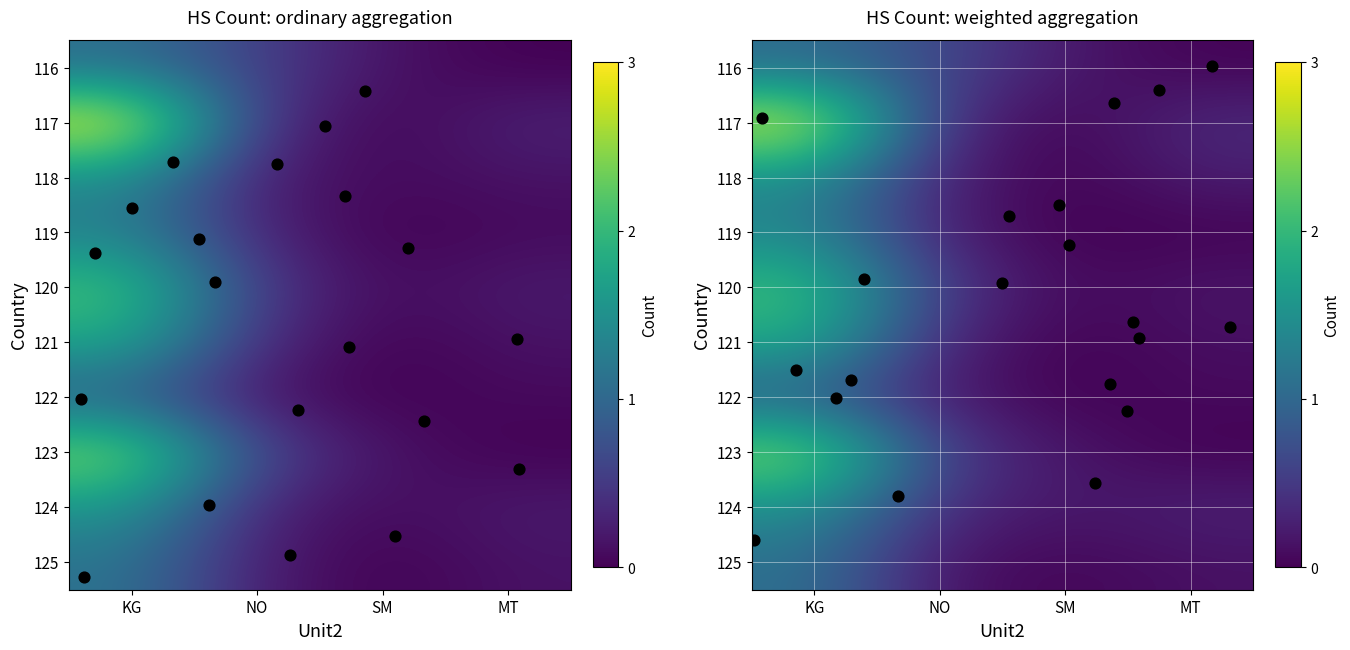

How many positive values does the 116 series have?

3